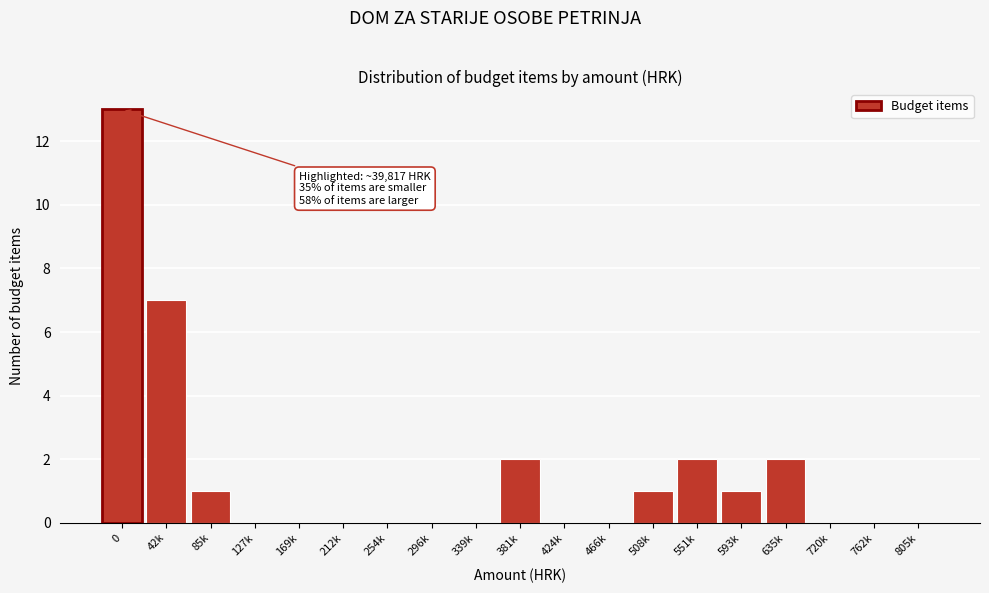

Reading left to right, list all the values displayed in this chart.

0=13	42k=7	85k=1	127k=0	169k=0	212k=0	254k=0	296k=0	339k=0	381k=2	424k=0	466k=0	508k=1	551k=2	593k=1	635k=2	720k=0	762k=0	805k=0